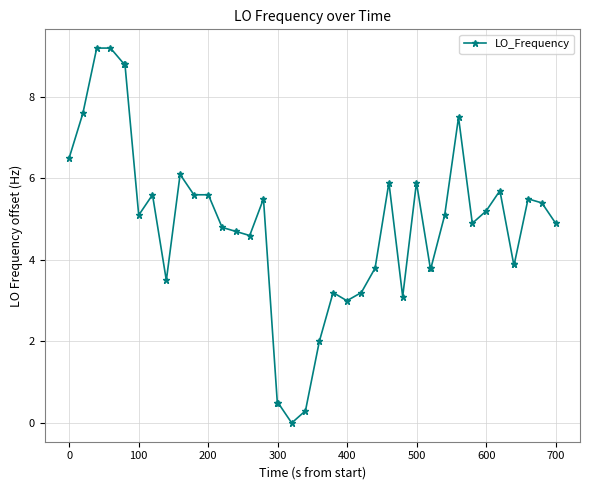

What is the maximum value shown in the chart?

9.2